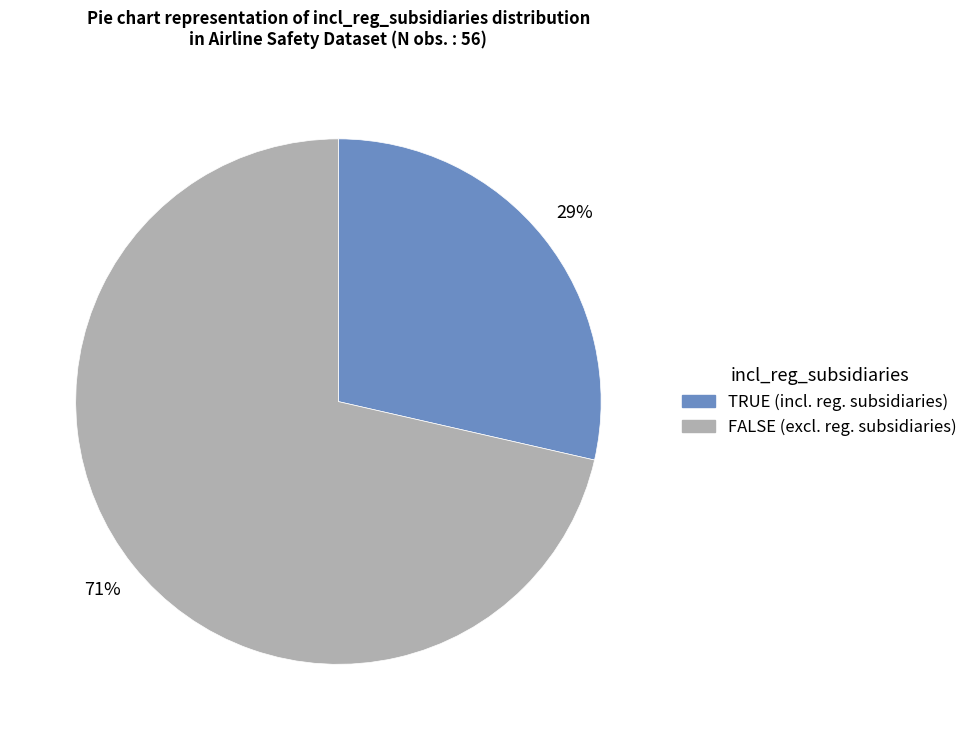

To the nearest percent, what percentage of the pie is TRUE?

29%